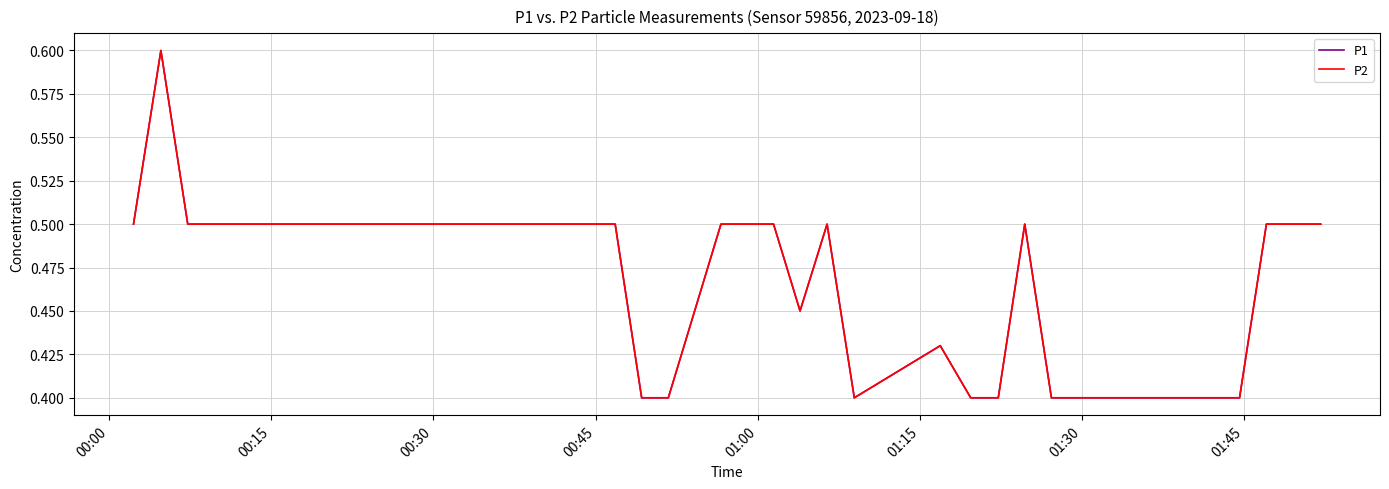

Is this an area chart (filled region under the line)?

No